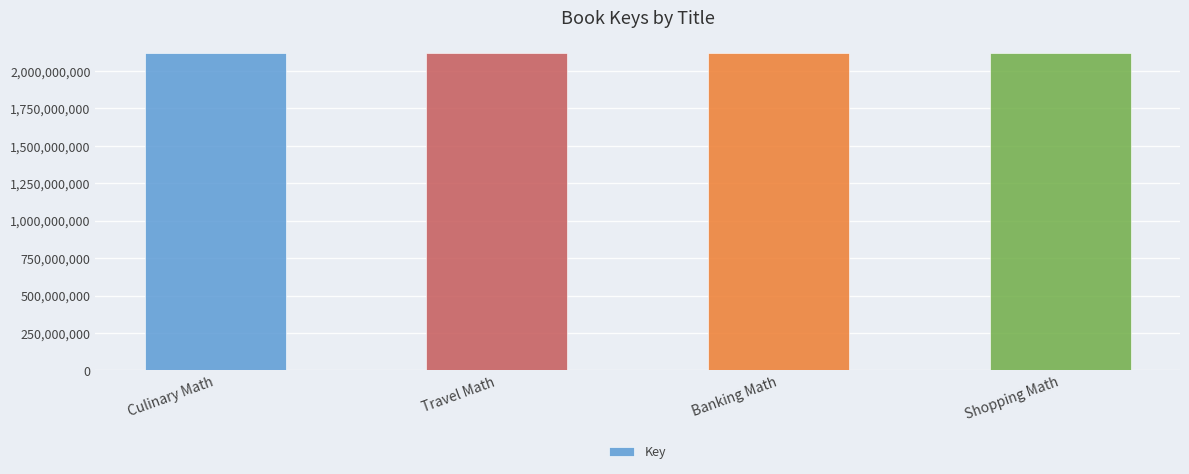

What is the label of the 3rd bar from the left?

Banking Math